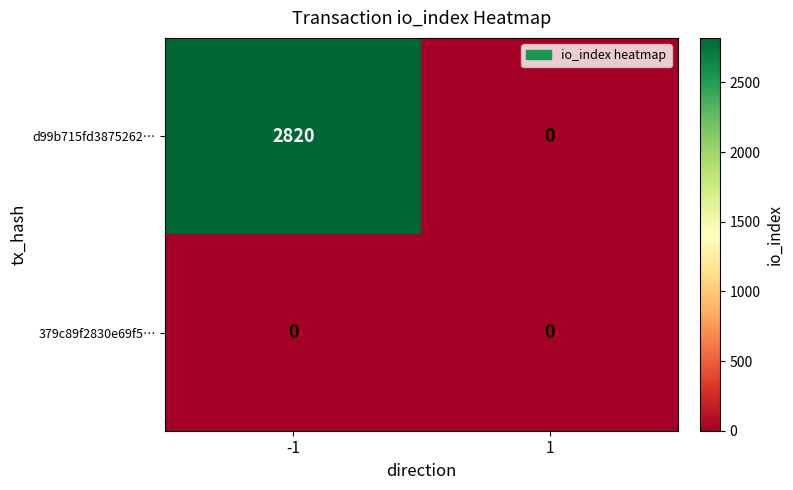

List the series in order of their overall mean, lowest first.

379c89f2830e69f5…, d99b715fd3875262…